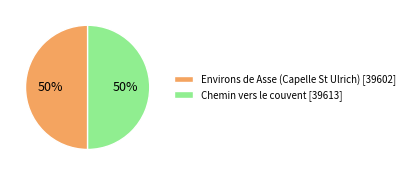

Count the number of slices in the pie.

2